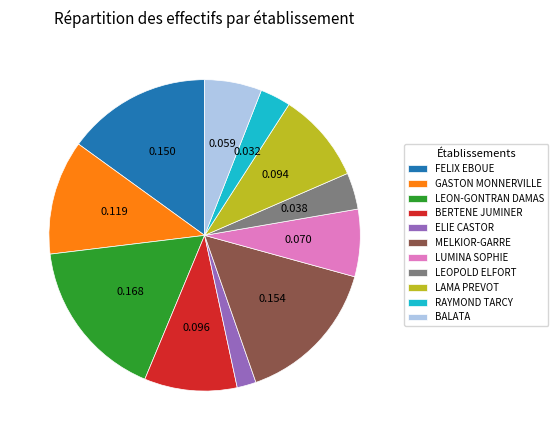

Between RAYMOND TARCY and BALATA, which is larger?

BALATA